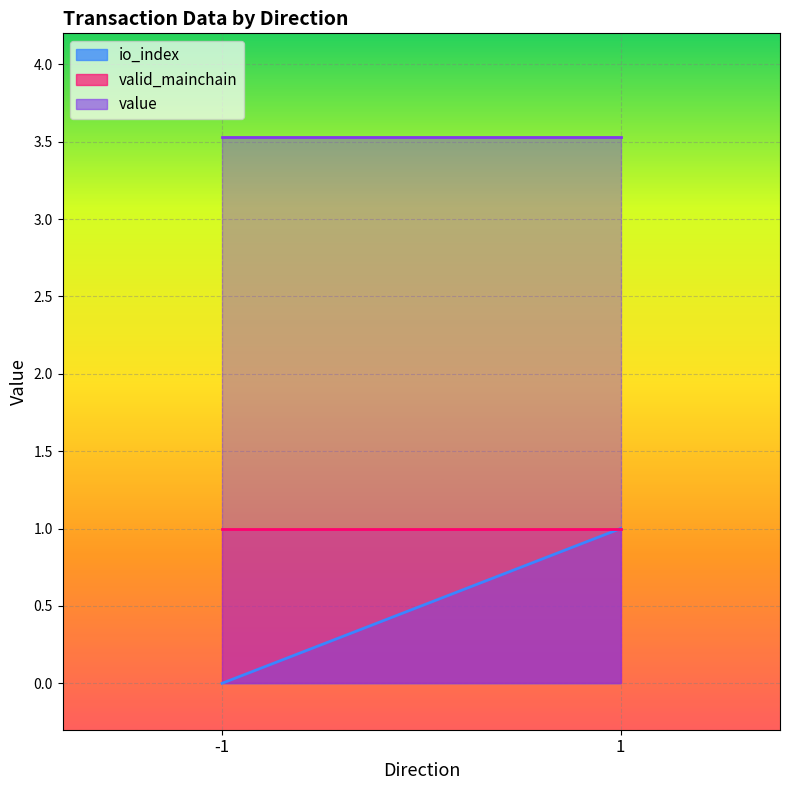

List the series in order of their peak value, lowest first.

io_index, valid_mainchain, value